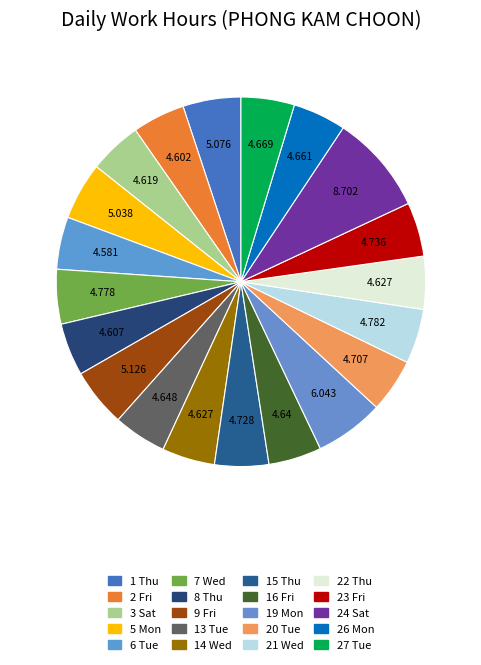

How many slices are in this pie chart?

20